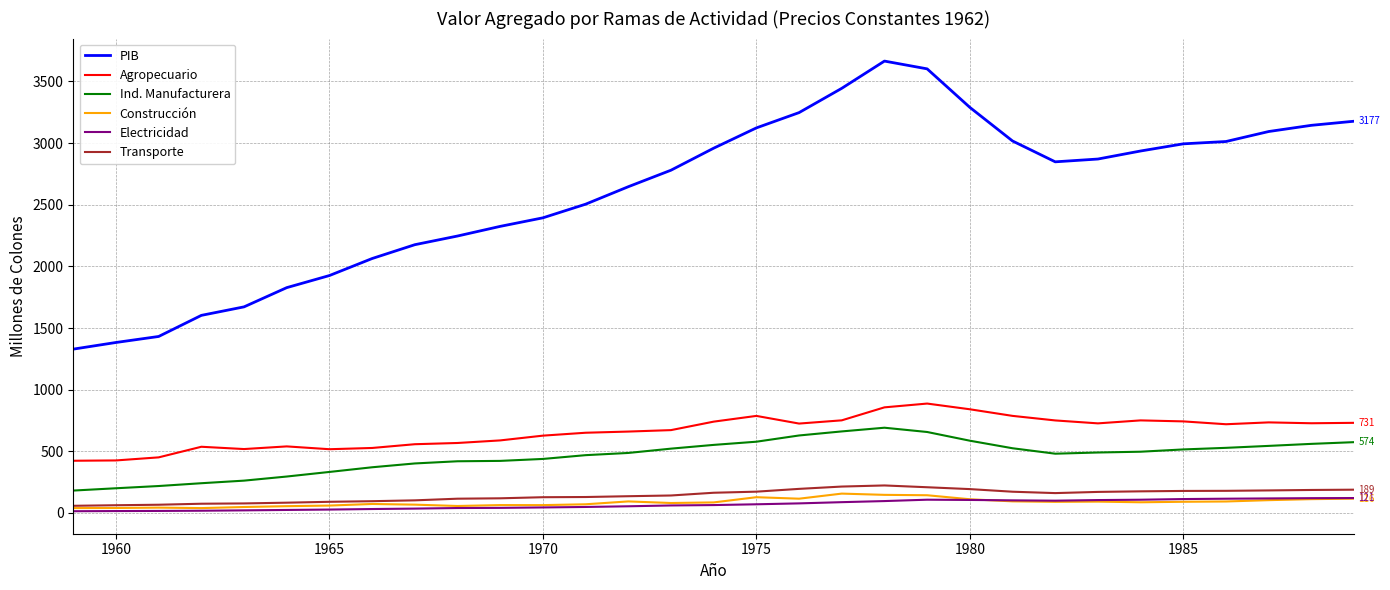

Which series has the largest total across all categories?

PIB